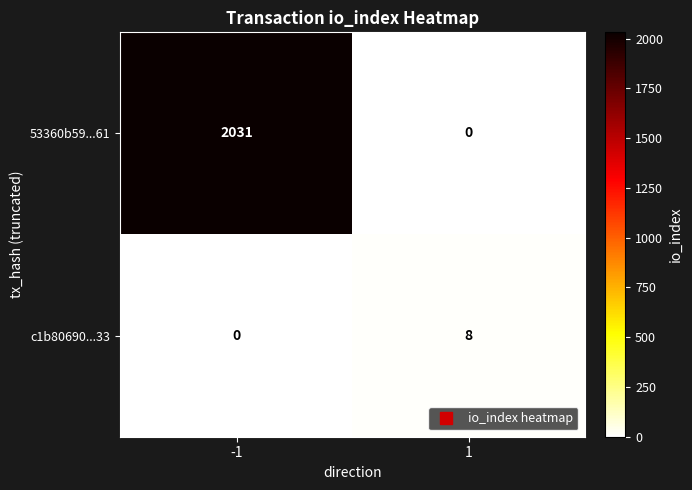

What is the total value across all series at -1?

2031